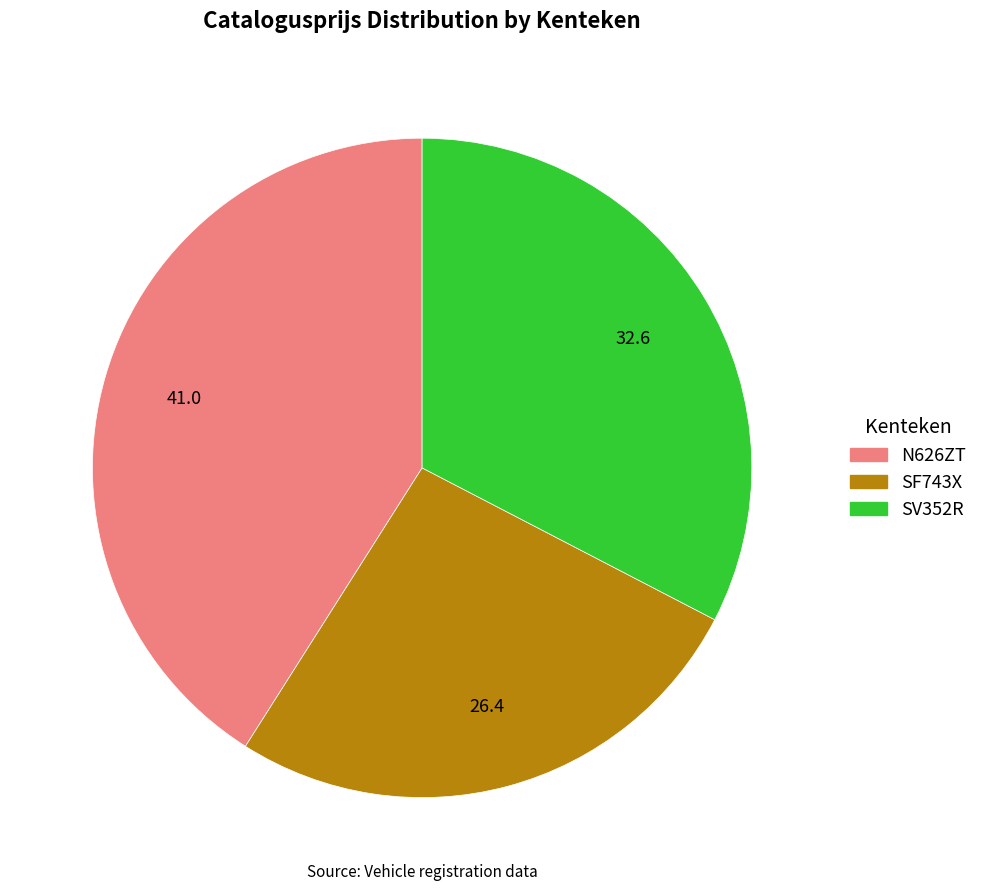

What is the largest slice in the pie chart?

N626ZT